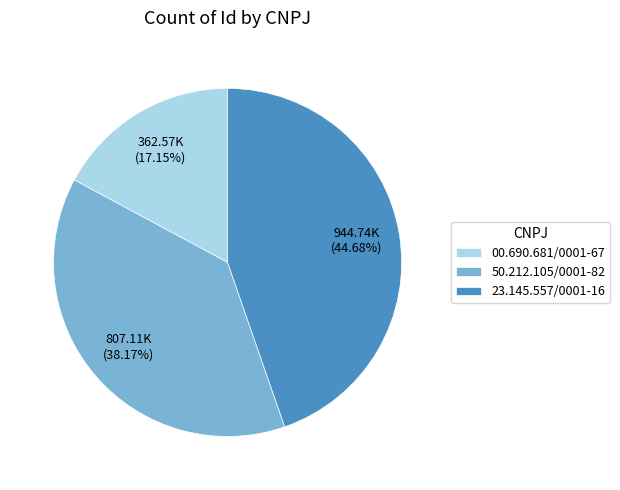

Which category has the biggest portion of the pie?

23.145.557/0001-16